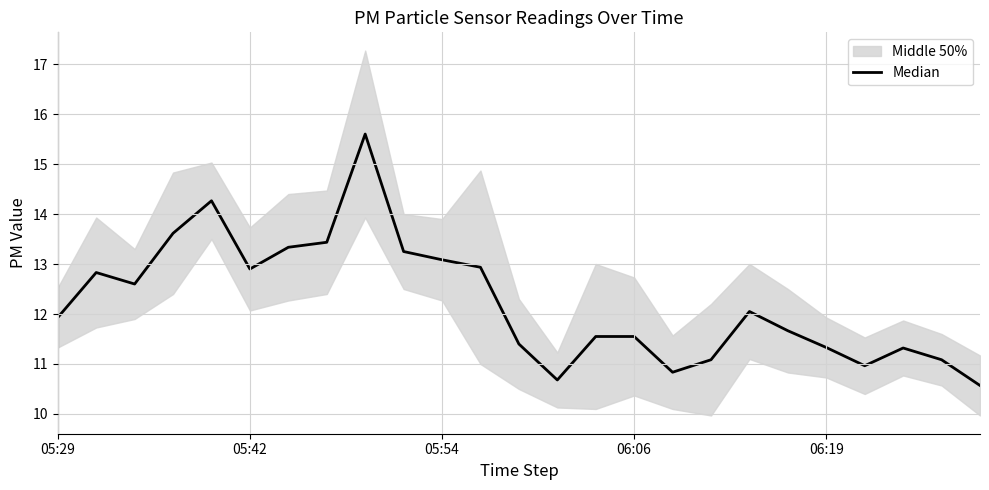

What is the smallest value displayed?

10.6